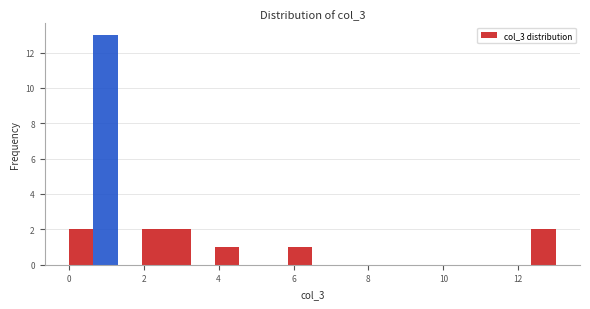

Read against the x-axis, roughly where is the centre of the tallest bar?

1.0